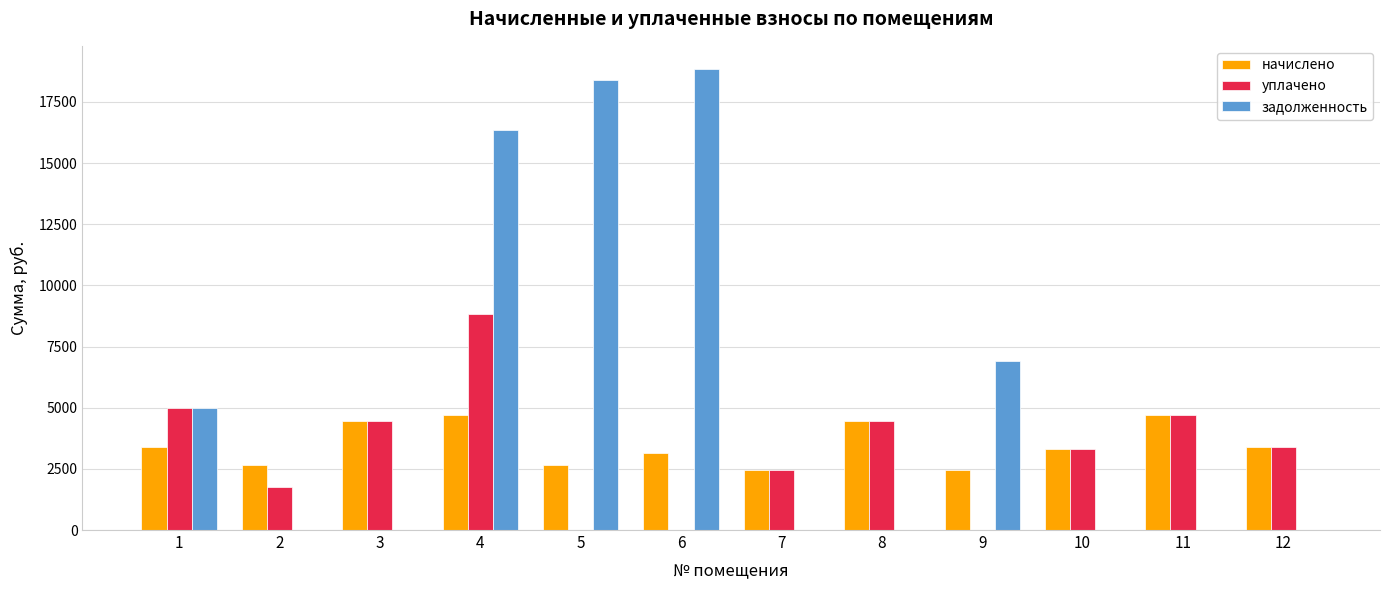

What is the sum of the задолженность values at 5 and 3?

18390.8